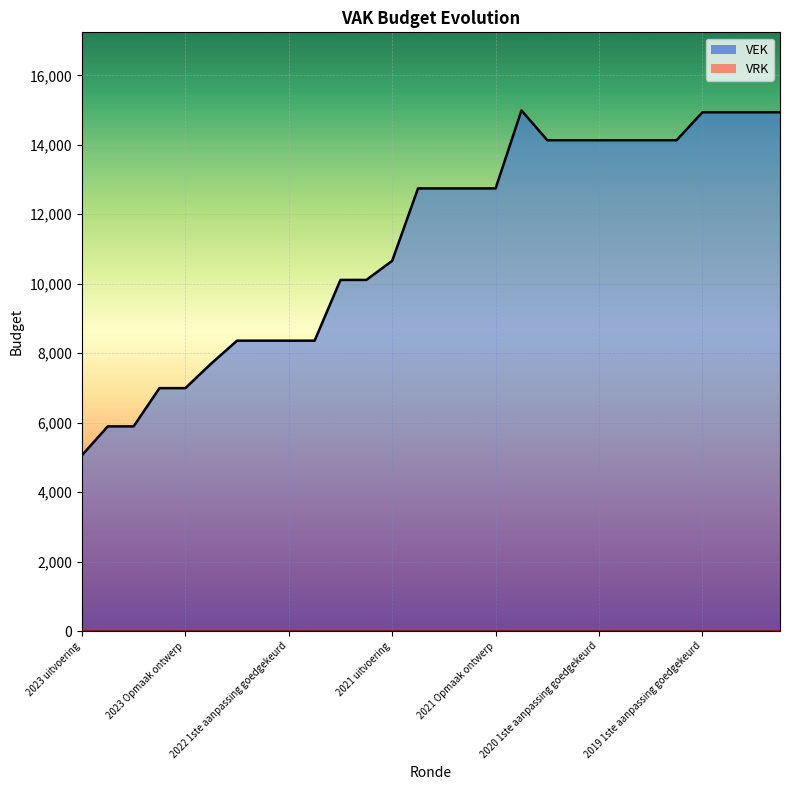

The chart shows a value of 13363 at 2022 2de aanpassing ontwerp. True or false?

False